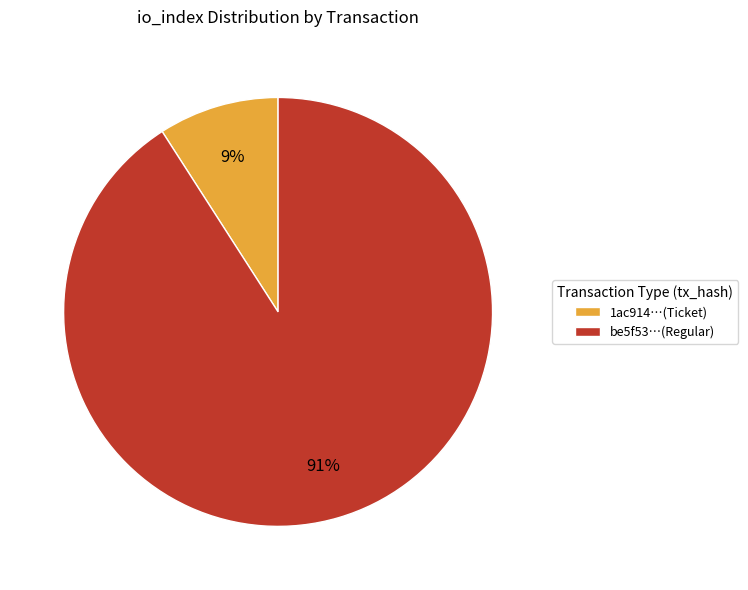

Which category has the biggest portion of the pie?

be5f53…(Regular)